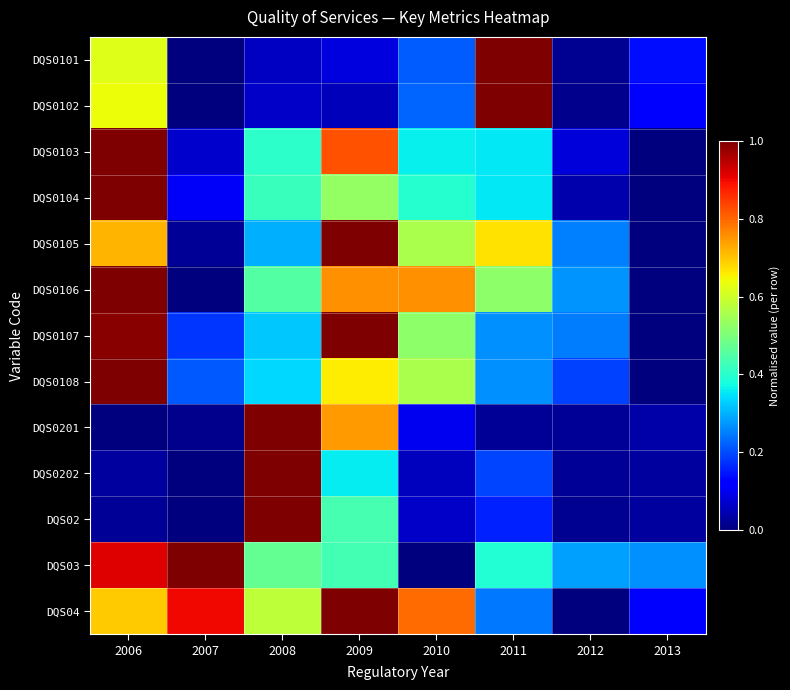

Which series changed the most between 2007 and 2008?

DQS0202